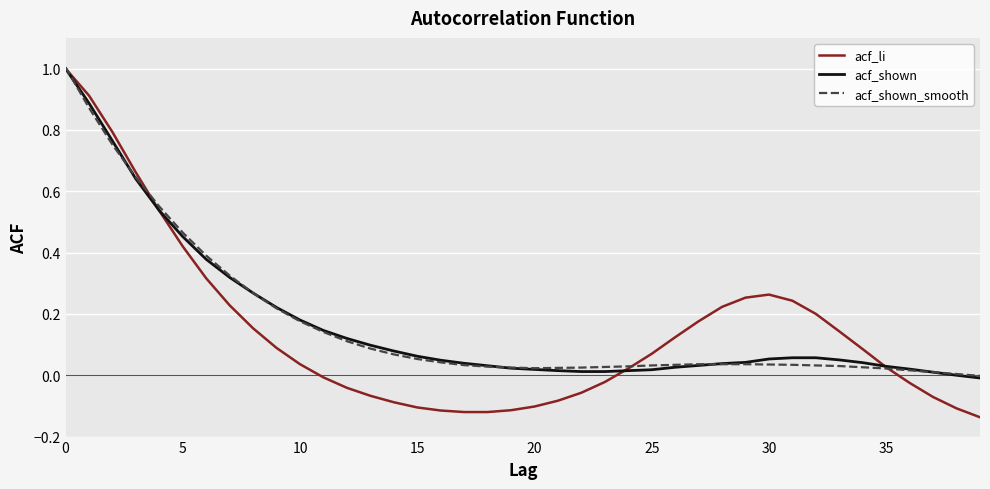

What is the highest value of the acf_shown_smooth series?

1.0